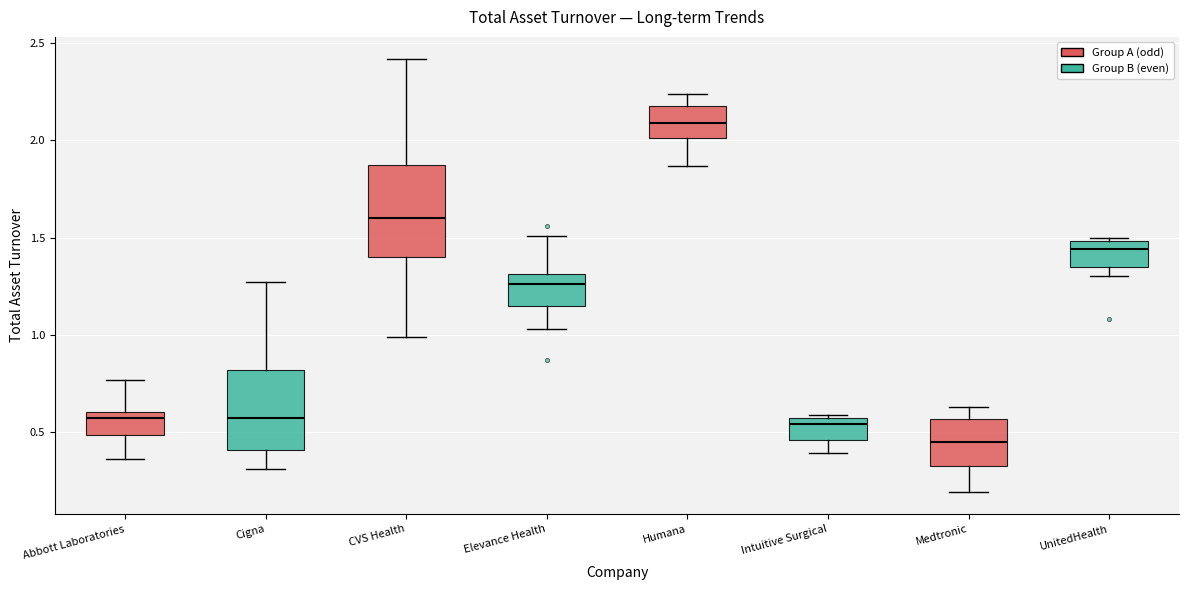

Which box has the highest median line?

Humana